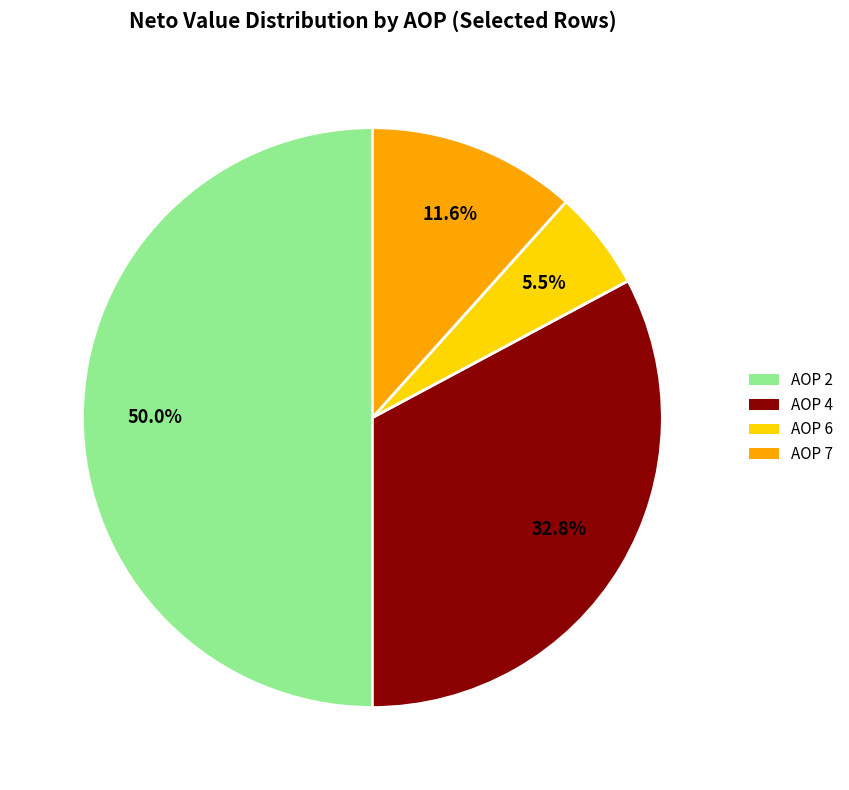

Does AOP 7 represent more than half of the total?

No